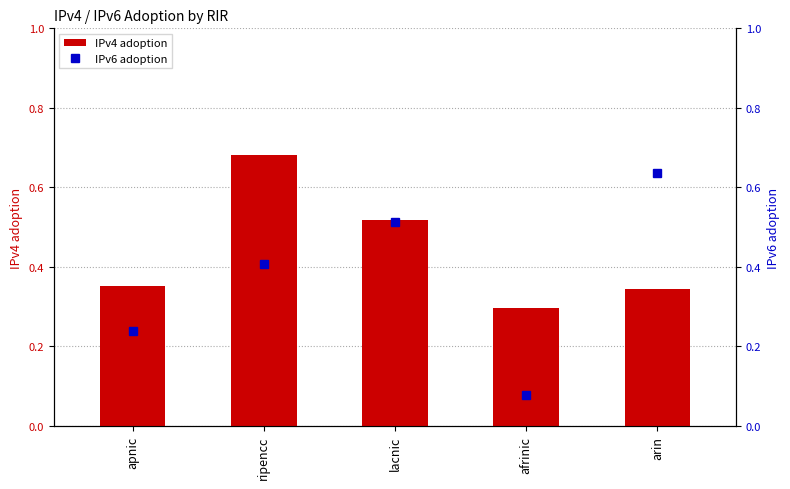

How many data points does each series have?

5